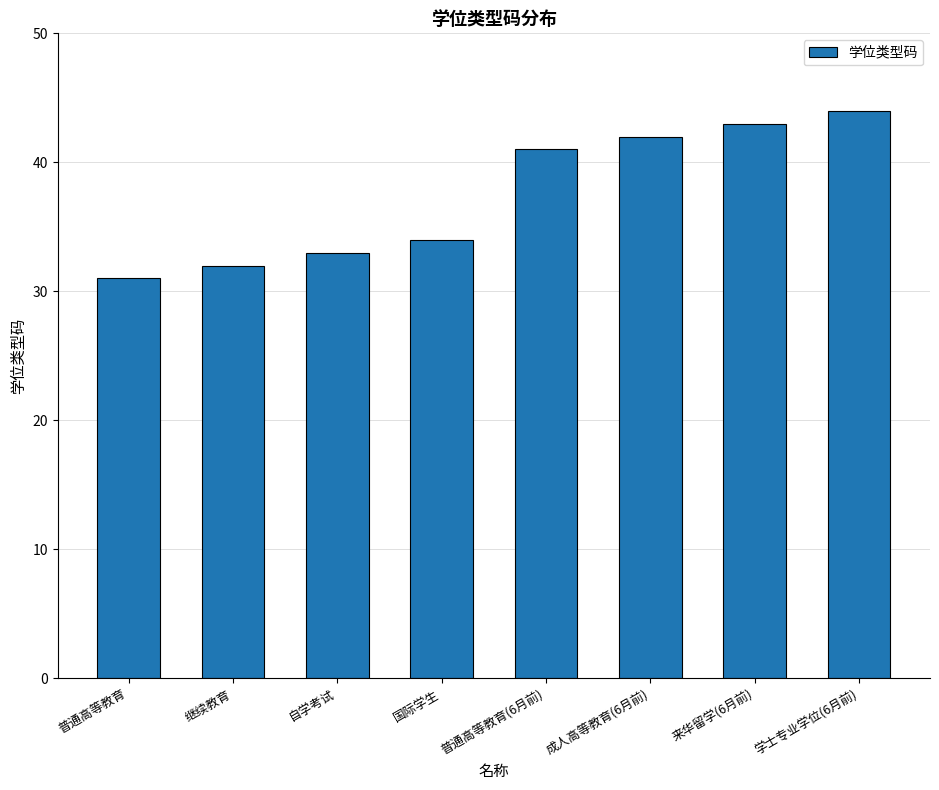

What is the approximate value at 普通高等教育(6月前), to the nearest 10?

40